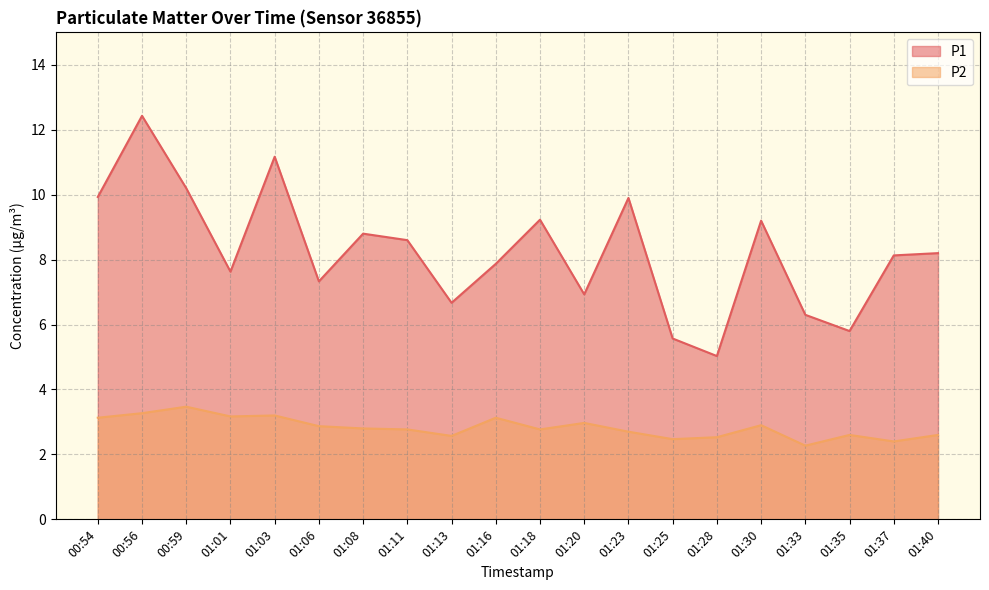

What position from the right is 01:37?

2